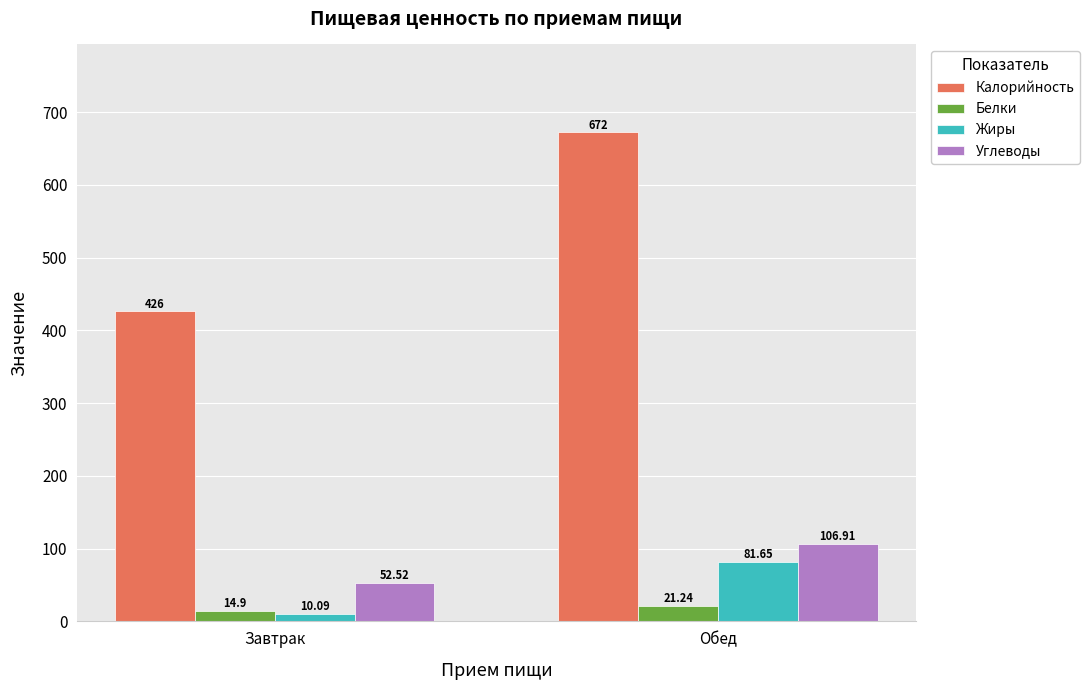

At which category does the chart reach its peak across all series?

Обед